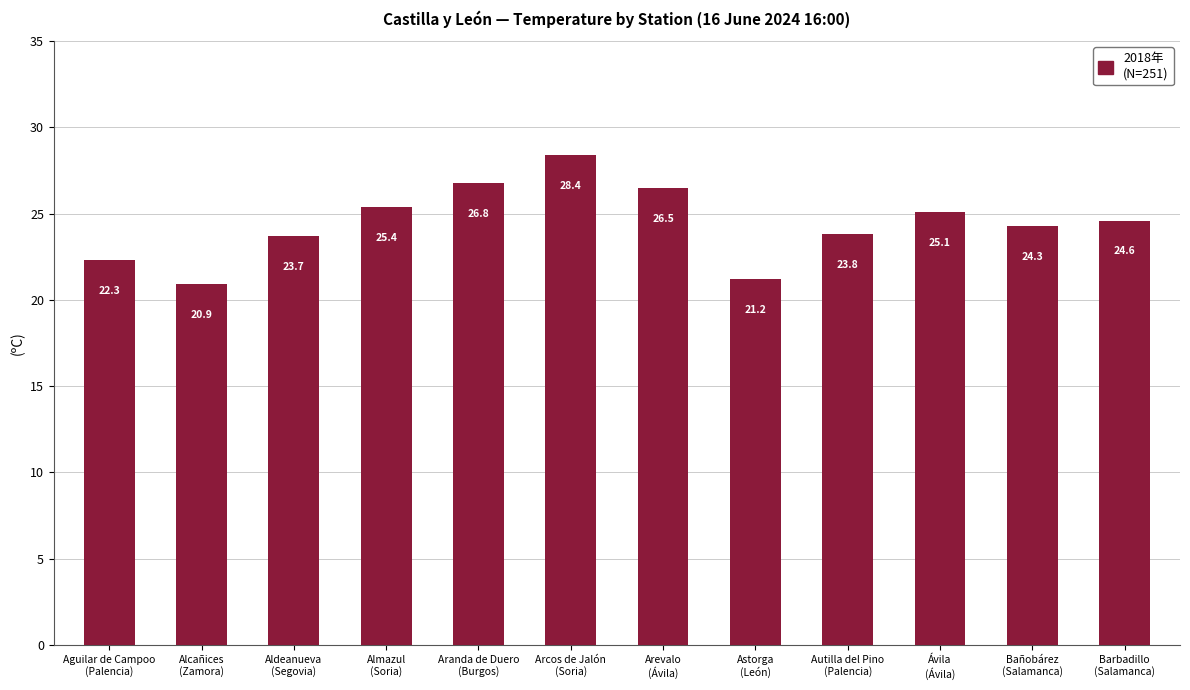

The chart shows a value of 26.8 at Aranda de Duero
(Burgos). True or false?

True